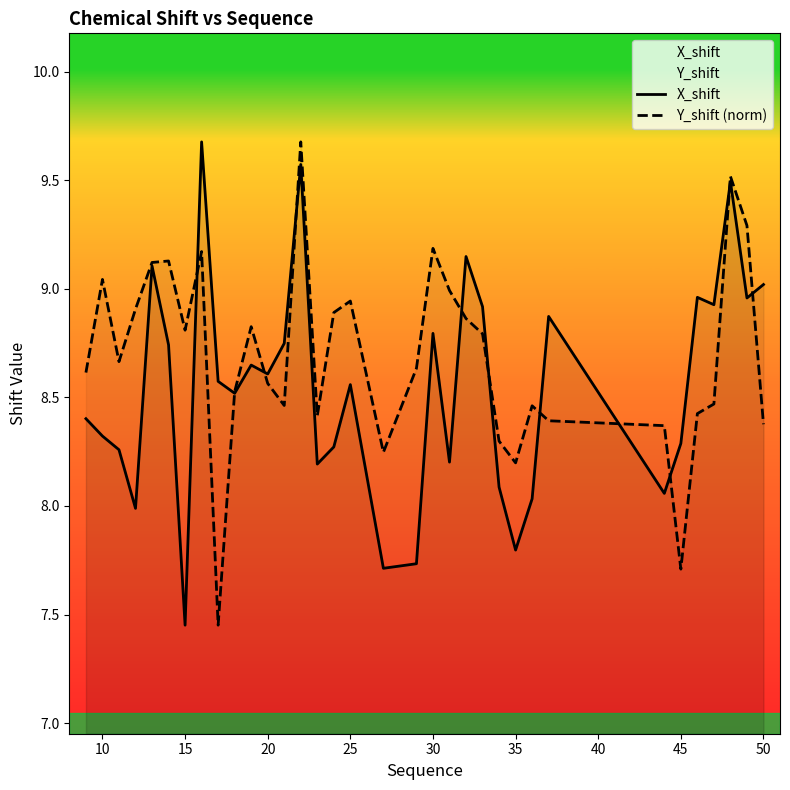

Reading right to left, transcribe all the data shown in this chart.

X_shift: 9.0	9.0	9.5	8.9	9.0	8.3	8.1	8.9	8.0	7.8	8.1	8.9	9.1	8.2	8.8	7.7	7.7	8.6	8.3	8.2	9.6	8.7	8.6	8.6	8.5	8.6	9.7	7.5	8.7	9.1	8.0	8.3	8.3	8.4
Y_shift (norm): 8.4	9.3	9.5	8.5	8.4	7.7	8.4	8.4	8.5	8.2	8.3	8.8	8.9	9.0	9.2	8.6	8.2	8.9	8.9	8.4	9.7	8.5	8.6	8.8	8.5	7.5	9.2	8.8	9.1	9.1	8.9	8.7	9.0	8.6